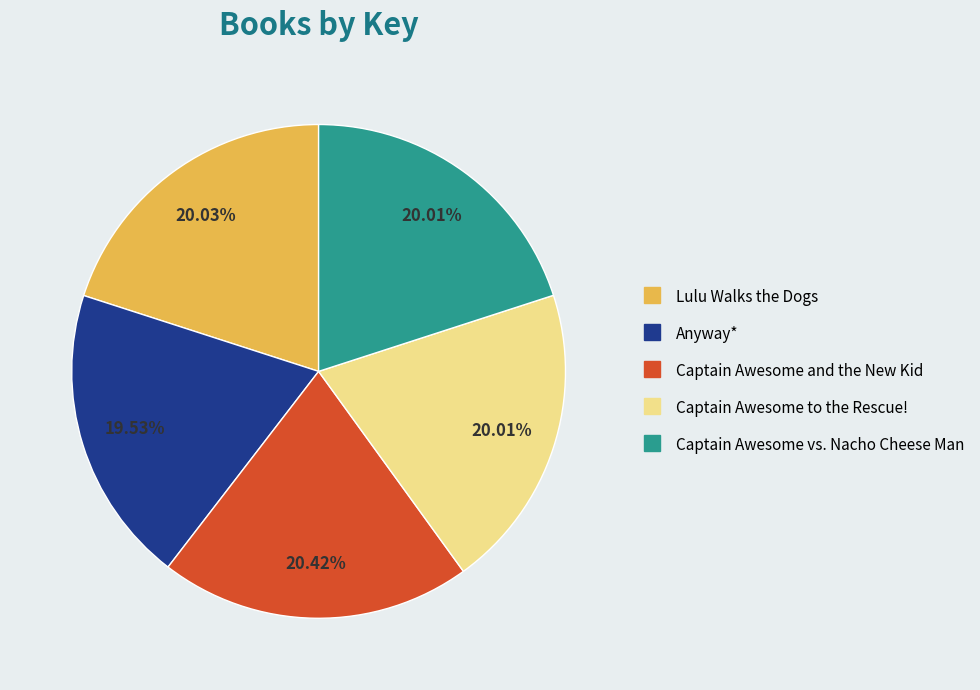

To the nearest percent, what percentage of the pie is Captain Awesome to the Rescue!?

20%